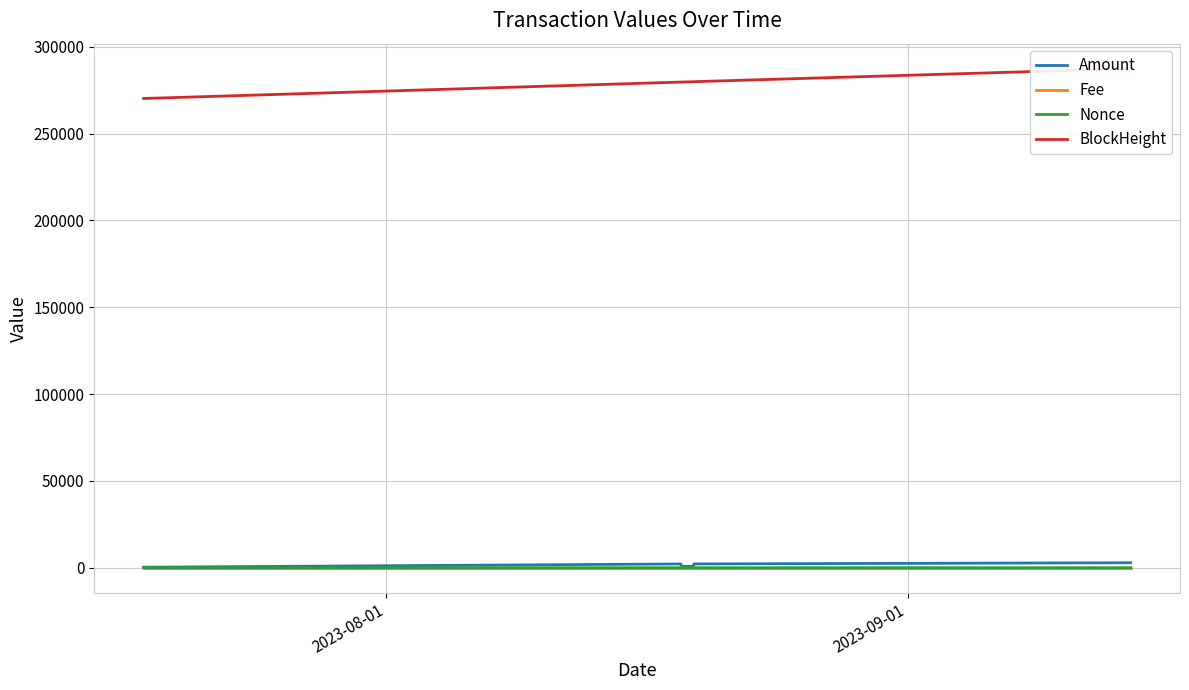

At which category does Nonce reach its first local valley?

2023-09-01